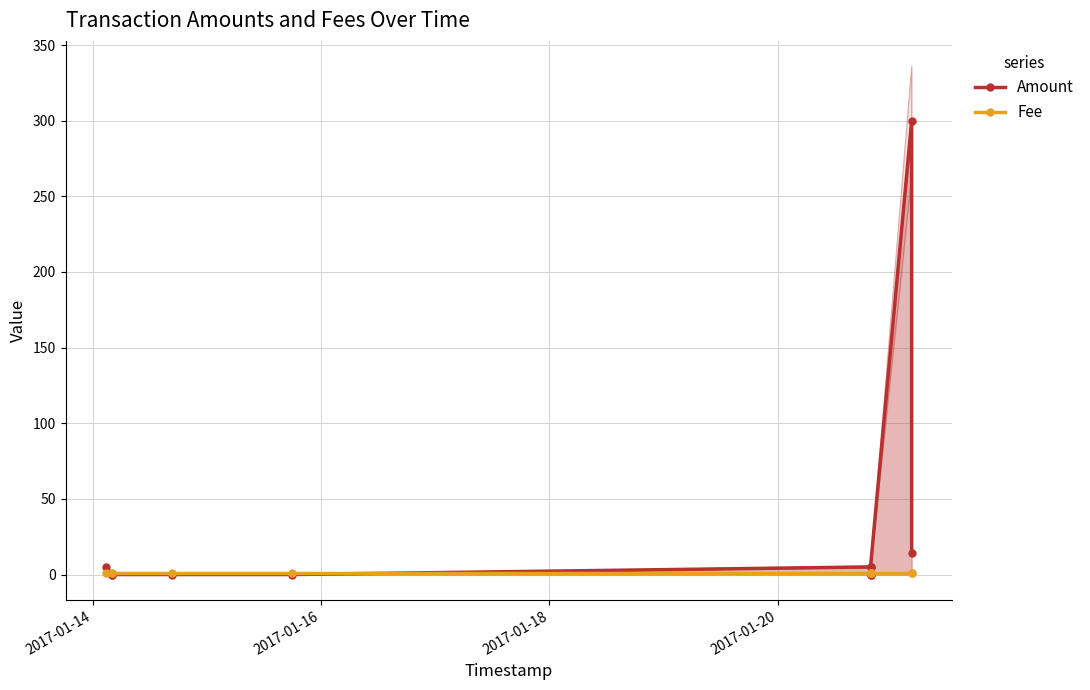

Reading left to right, what are all the values shown in this chart?

Amount: 5	0	0	0	0	5	5	0	0	5	300	14
Fee: 1	1	1	1	1	1	1	1	1	1	1	1